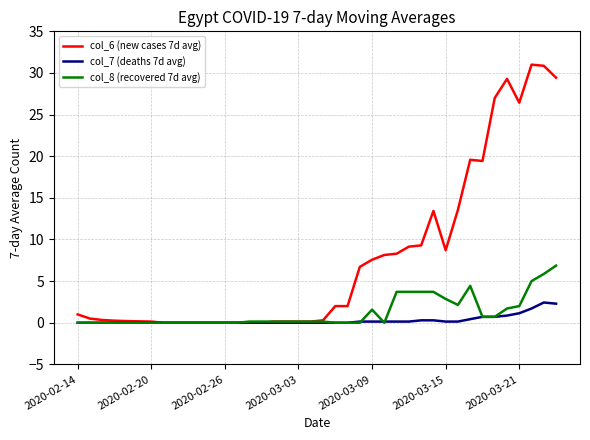

List the series in order of their peak value, highest first.

col_6 (new cases 7d avg), col_8 (recovered 7d avg), col_7 (deaths 7d avg)